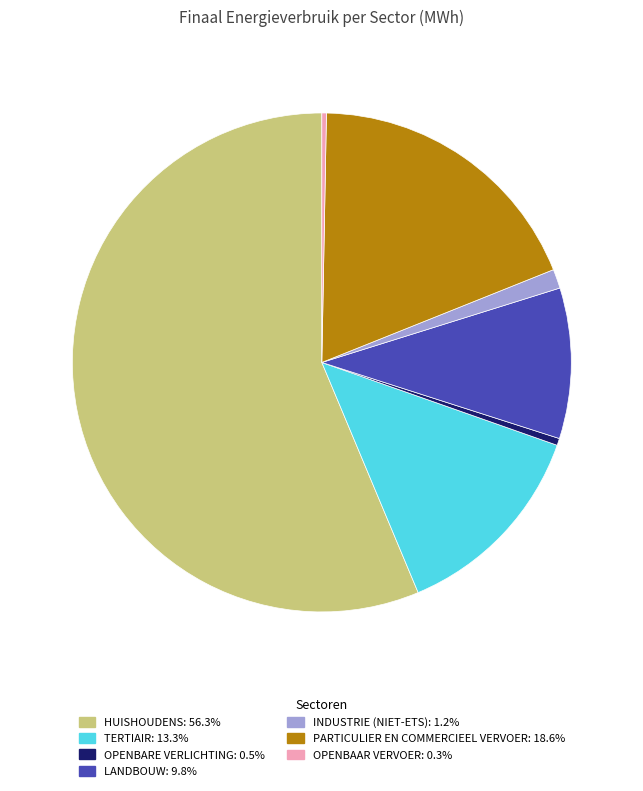

Does any single category account for the majority?

Yes